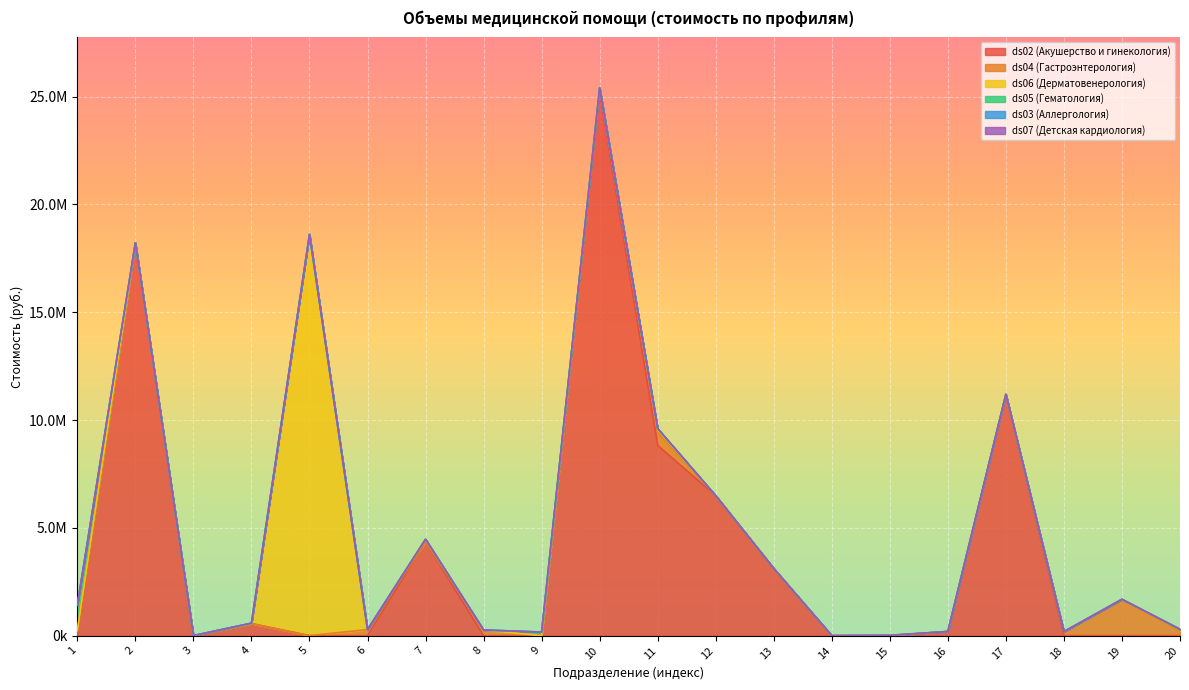

True or false: ds06 (Дерматовенерология) and ds07 (Детская кардиология) cross at least once.

False